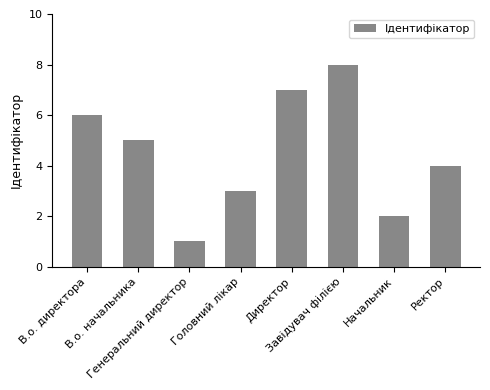

What is the label of the 7th bar from the right?

В.о. начальника